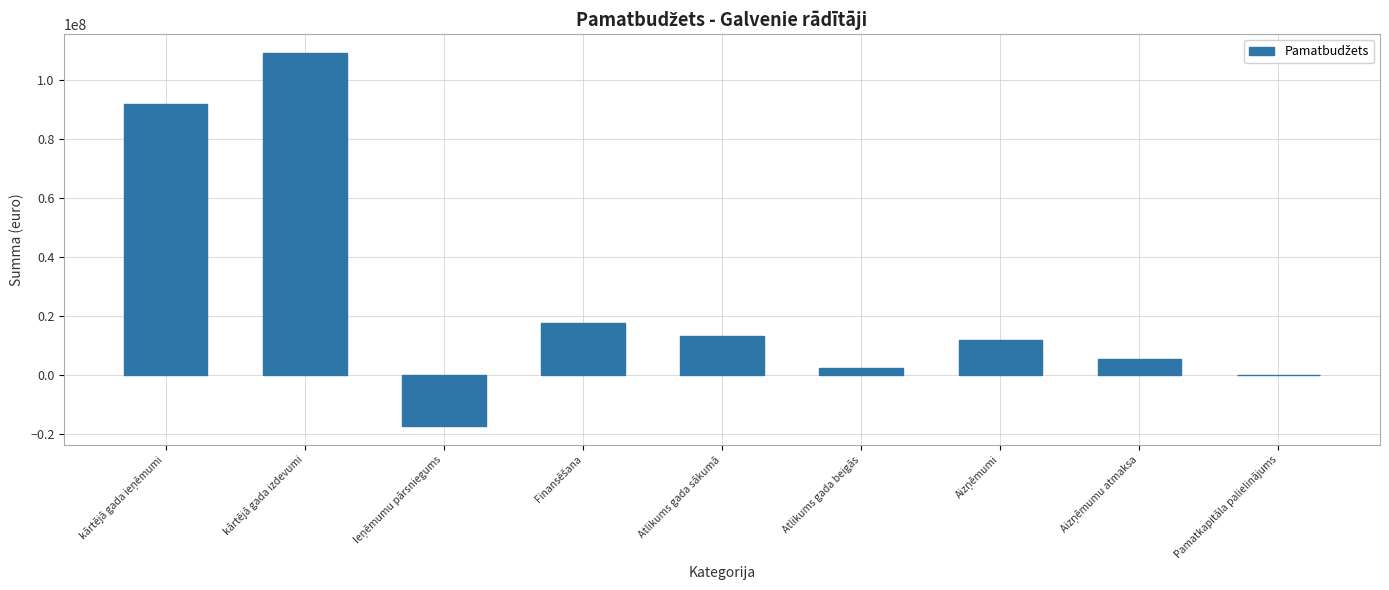

Is it true that the value at kārtējā gada izdevumi is 178675208?

False